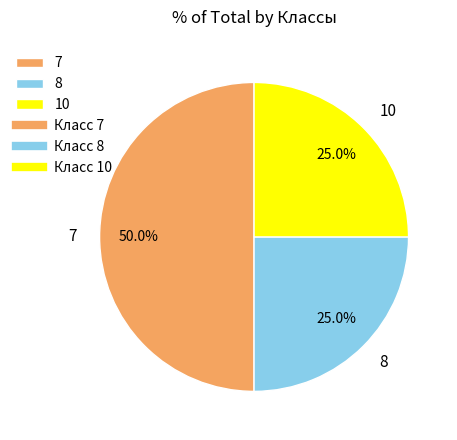

Count the number of slices in the pie.

3